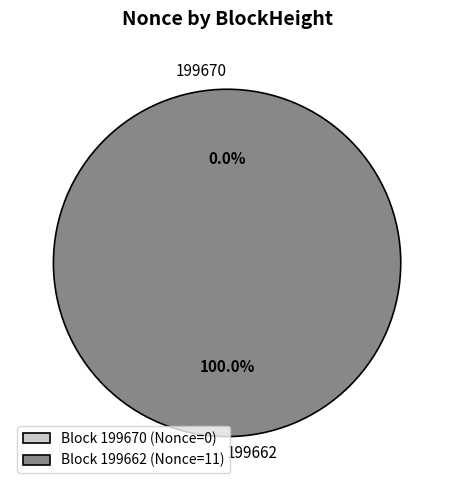

True or false: 199670 accounts for 6% of the total.

False